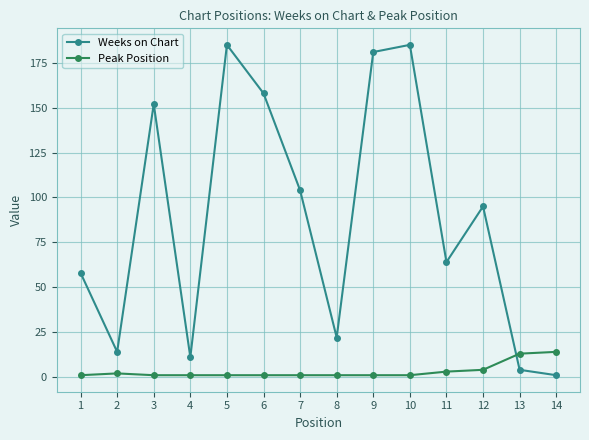

True or false: Peak Position and Weeks on Chart cross at least once.

True